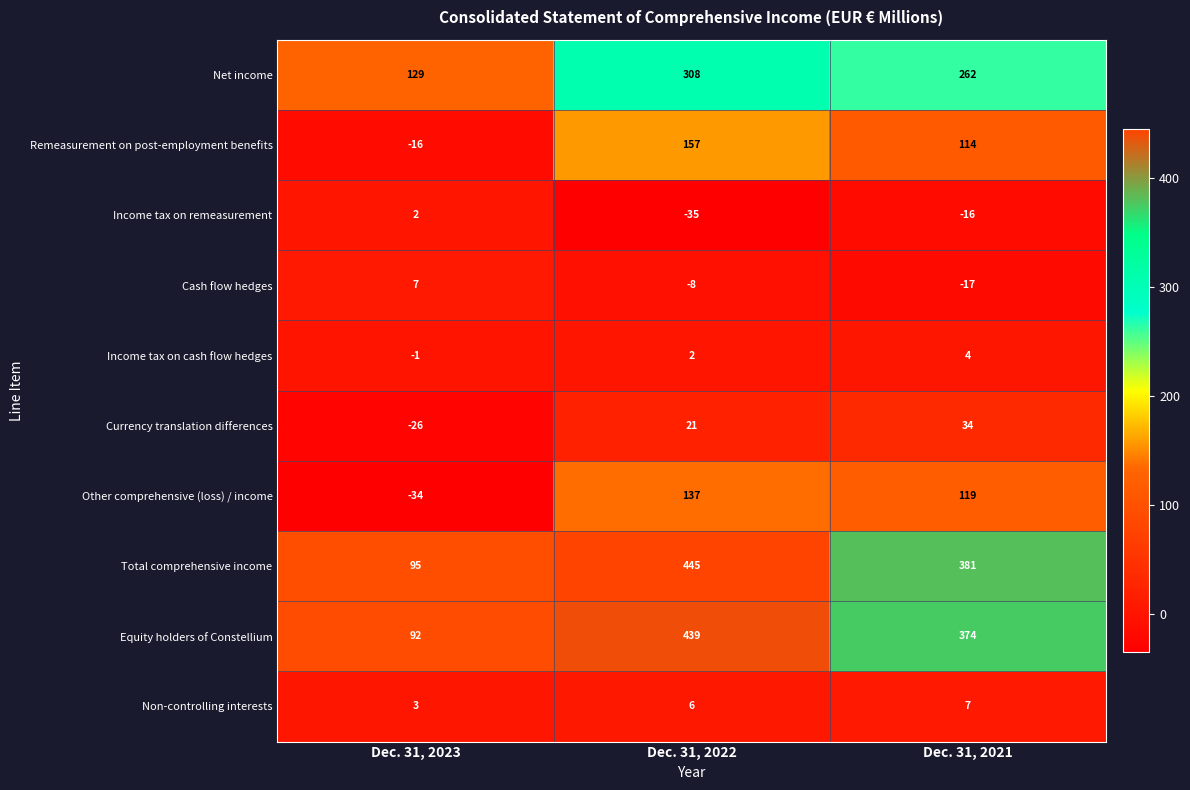

At which category does the chart reach its peak across all series?

Dec. 31, 2022